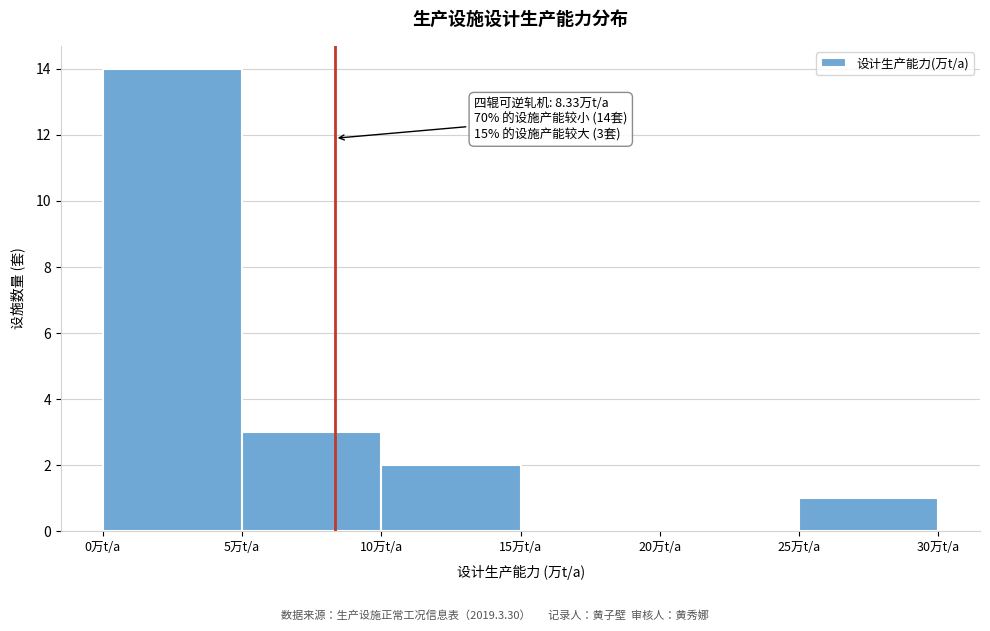

Which range on the x-axis has the tallest bar?

0 to 5